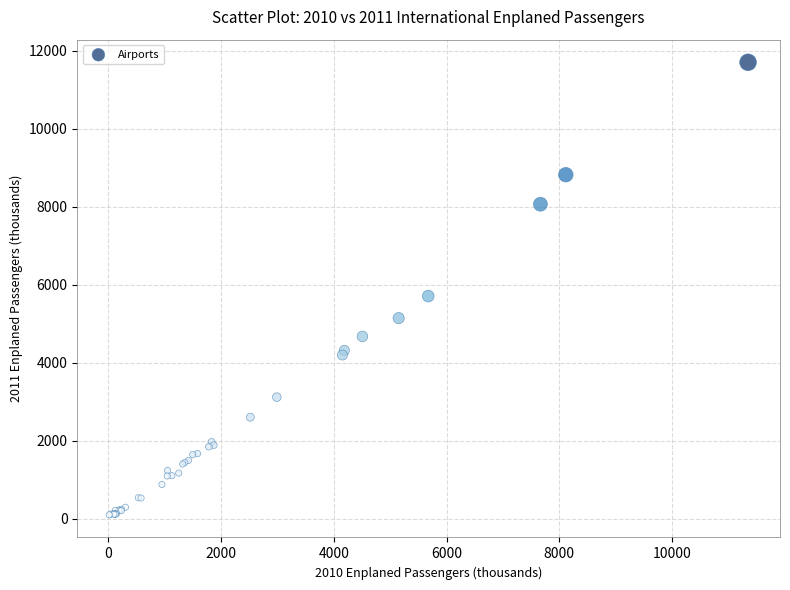

What Y value in the scatter plot is closest to 5902?

5710.0